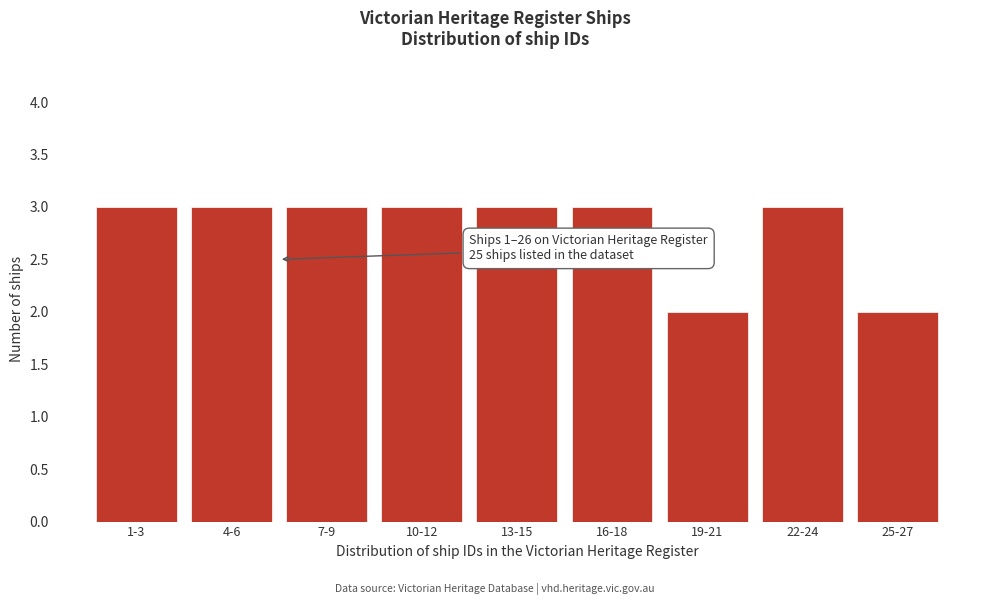

Reading left to right, extract all data points from this chart.

3	3	3	3	3	3	2	3	2